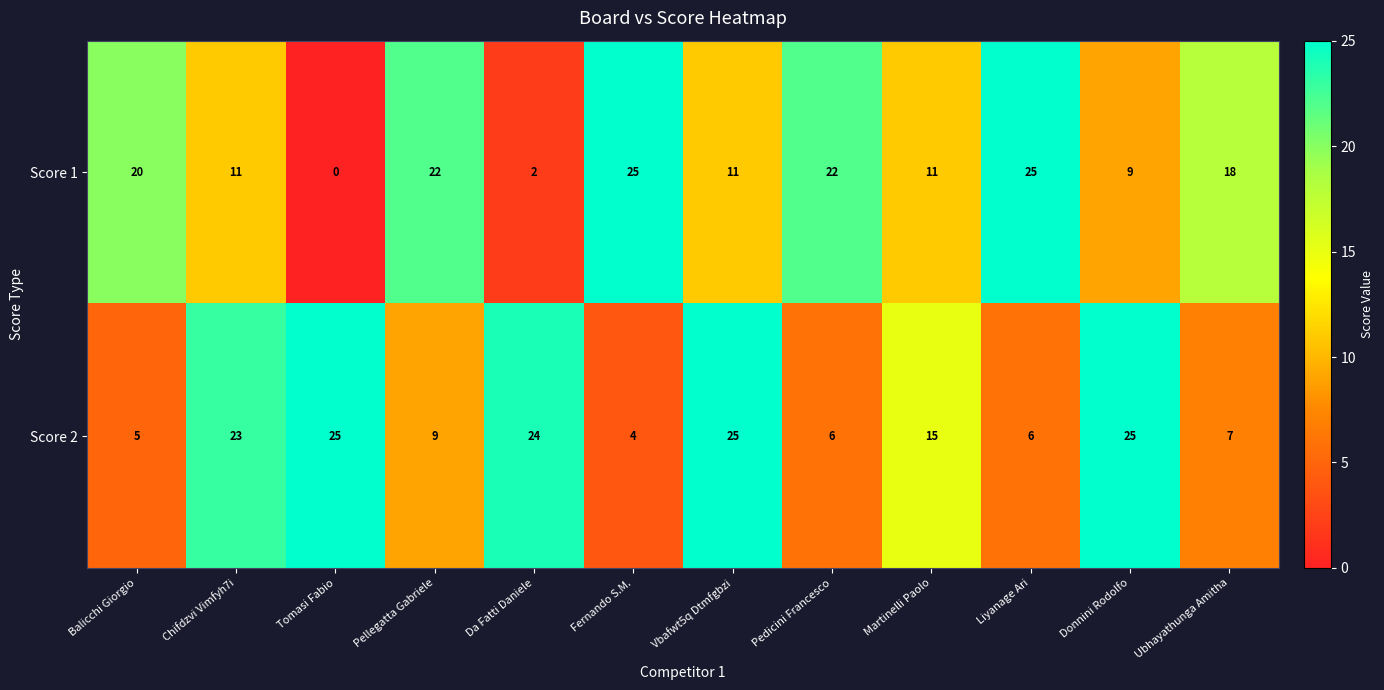

What value does the Score 1 series have at Pellegatta Gabriele, to the nearest 10?

20